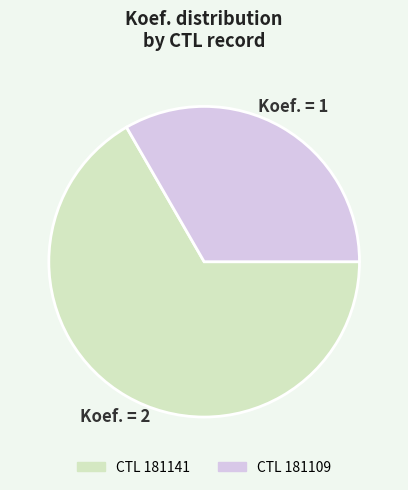

Is there any slice that represents more than half of the pie?

Yes